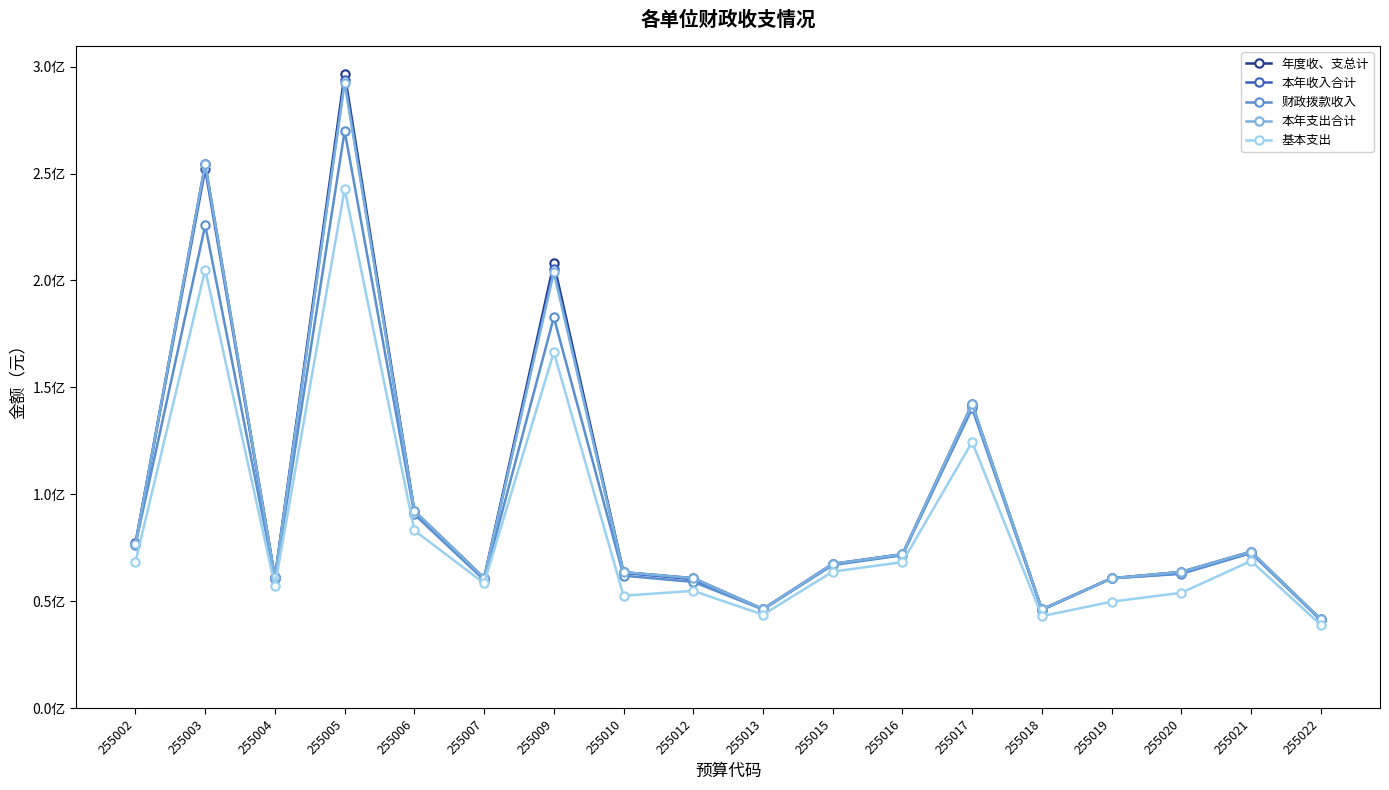

At which label does 基本支出 reach its minimum?

255022